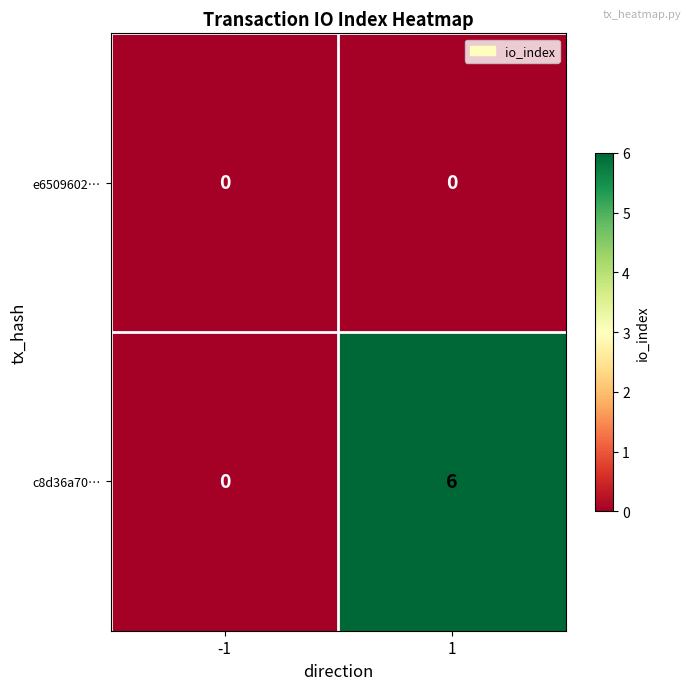

Rank the series by their average value, from highest to lowest.

c8d36a70…, e6509602…